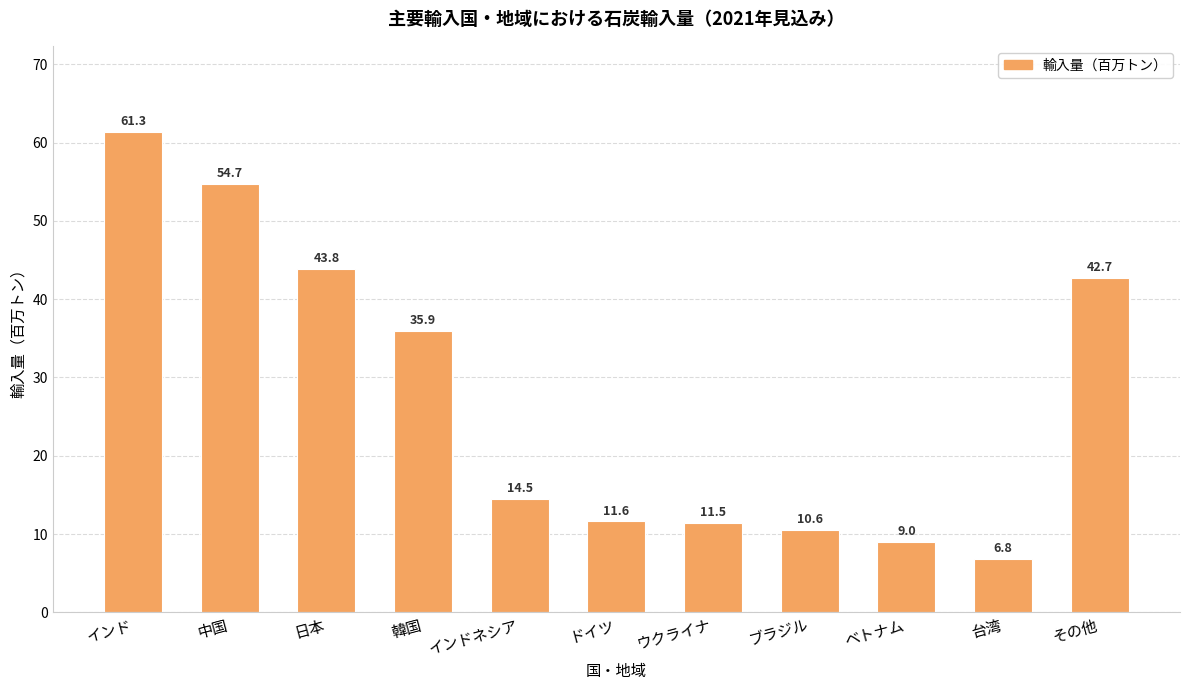

What is the difference between the maximum and second lowest values?

52.3